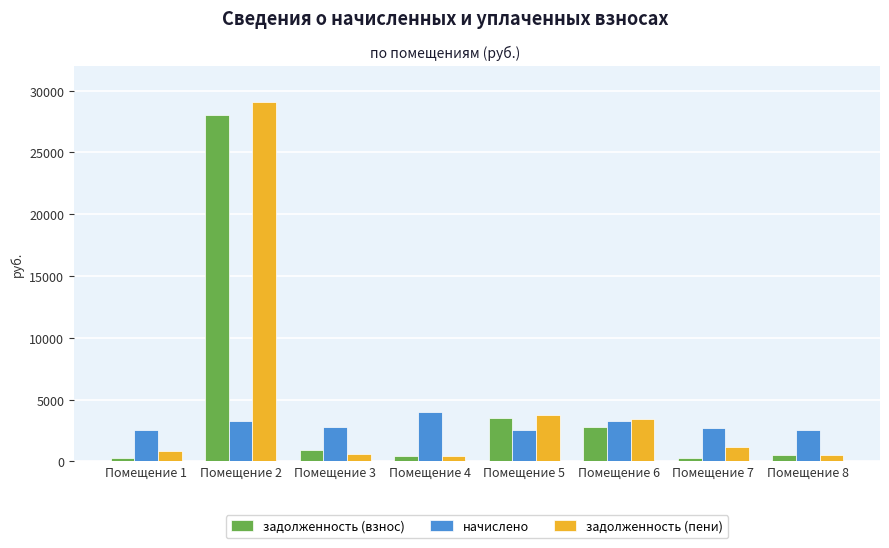

Which series has the widest spread of values?

задолженность (пени)